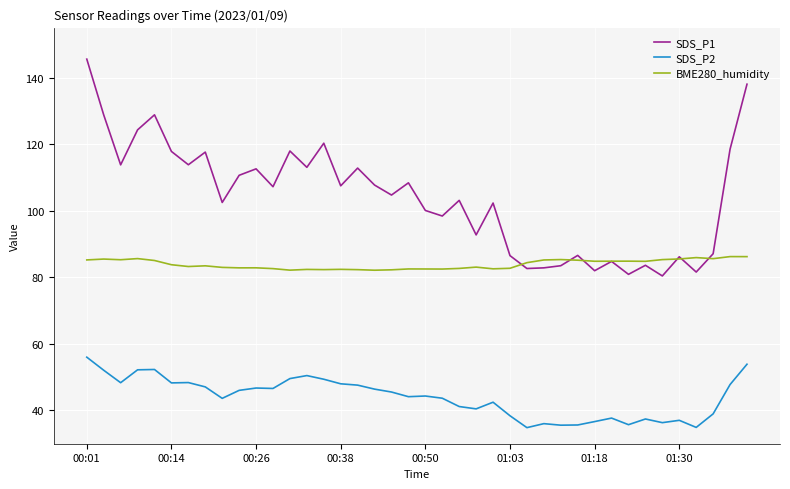

In SDS_P1, how many points are higher than both neighbors (excluding endpoints)?

13